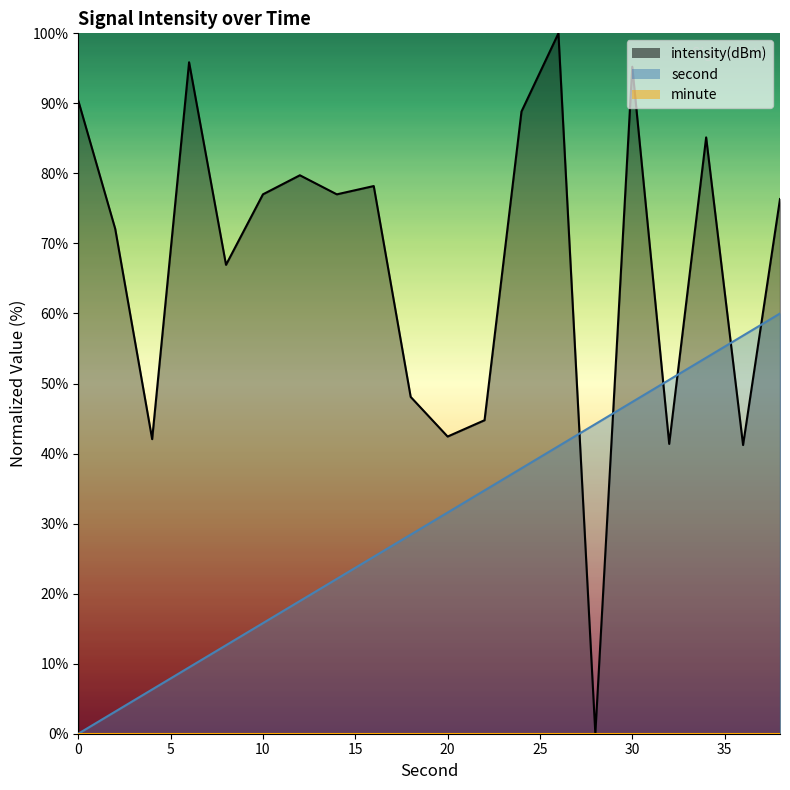

What is the sum of all second values?

600.0